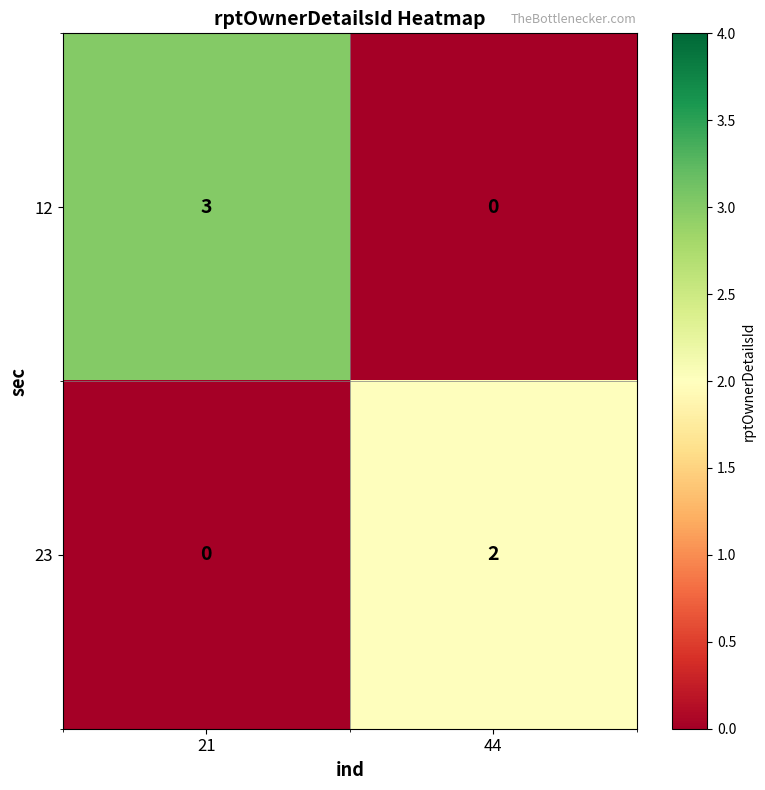

Which series changed the most between 21 and 44?

12